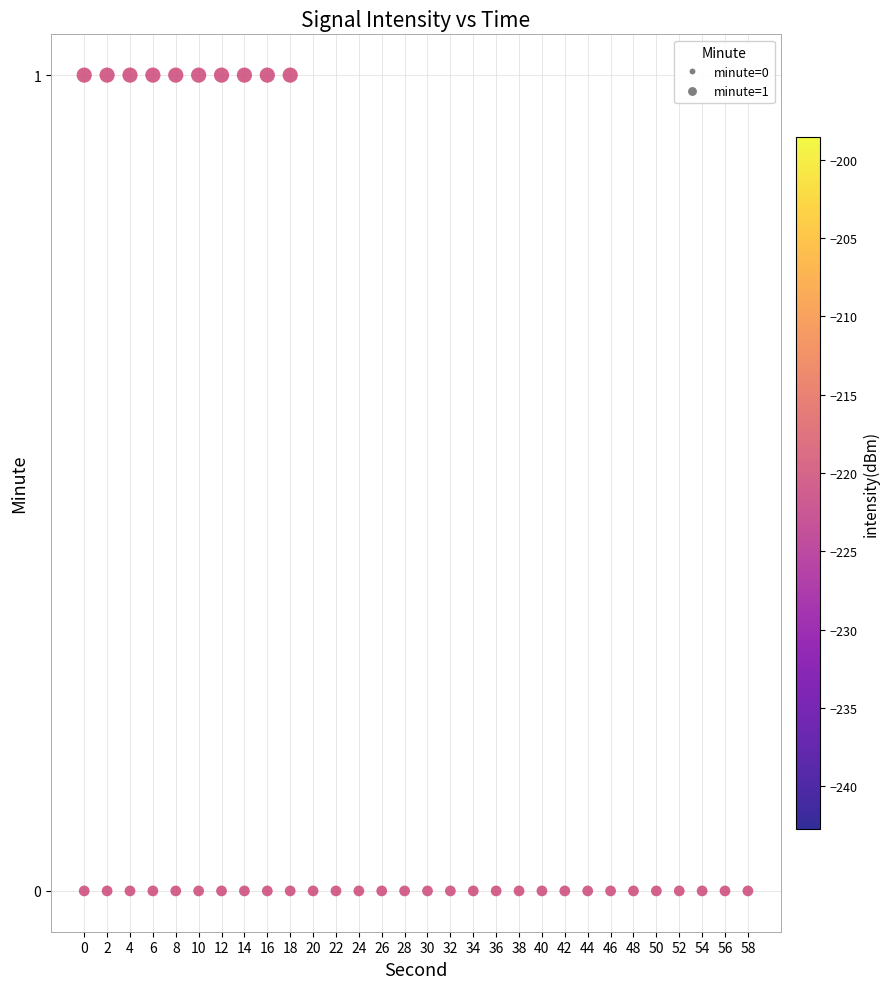

What is the range of X values (max minus min)?

58